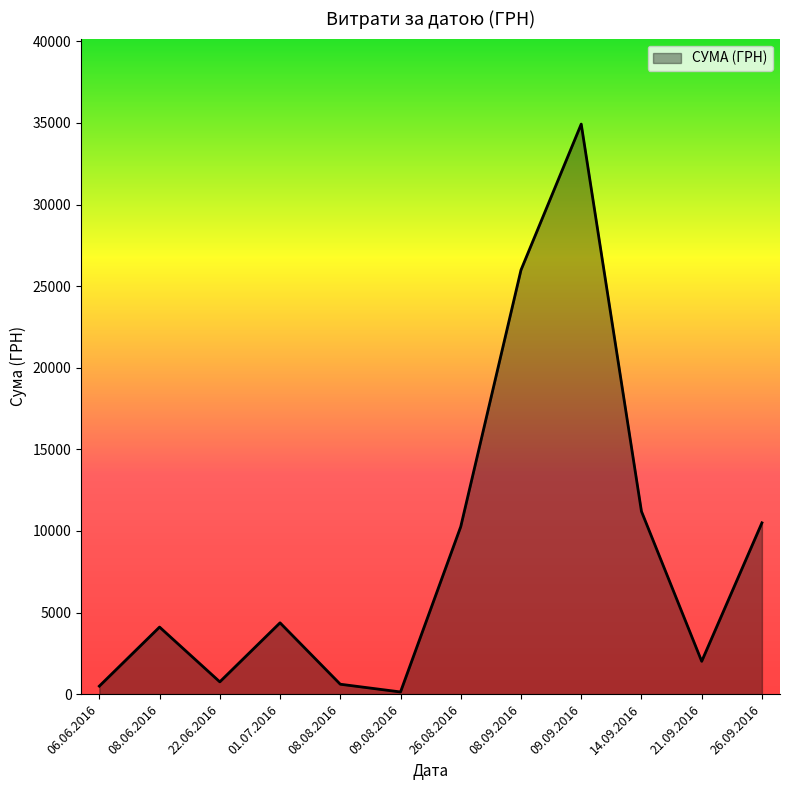

What is the greatest value displayed?

34932.6